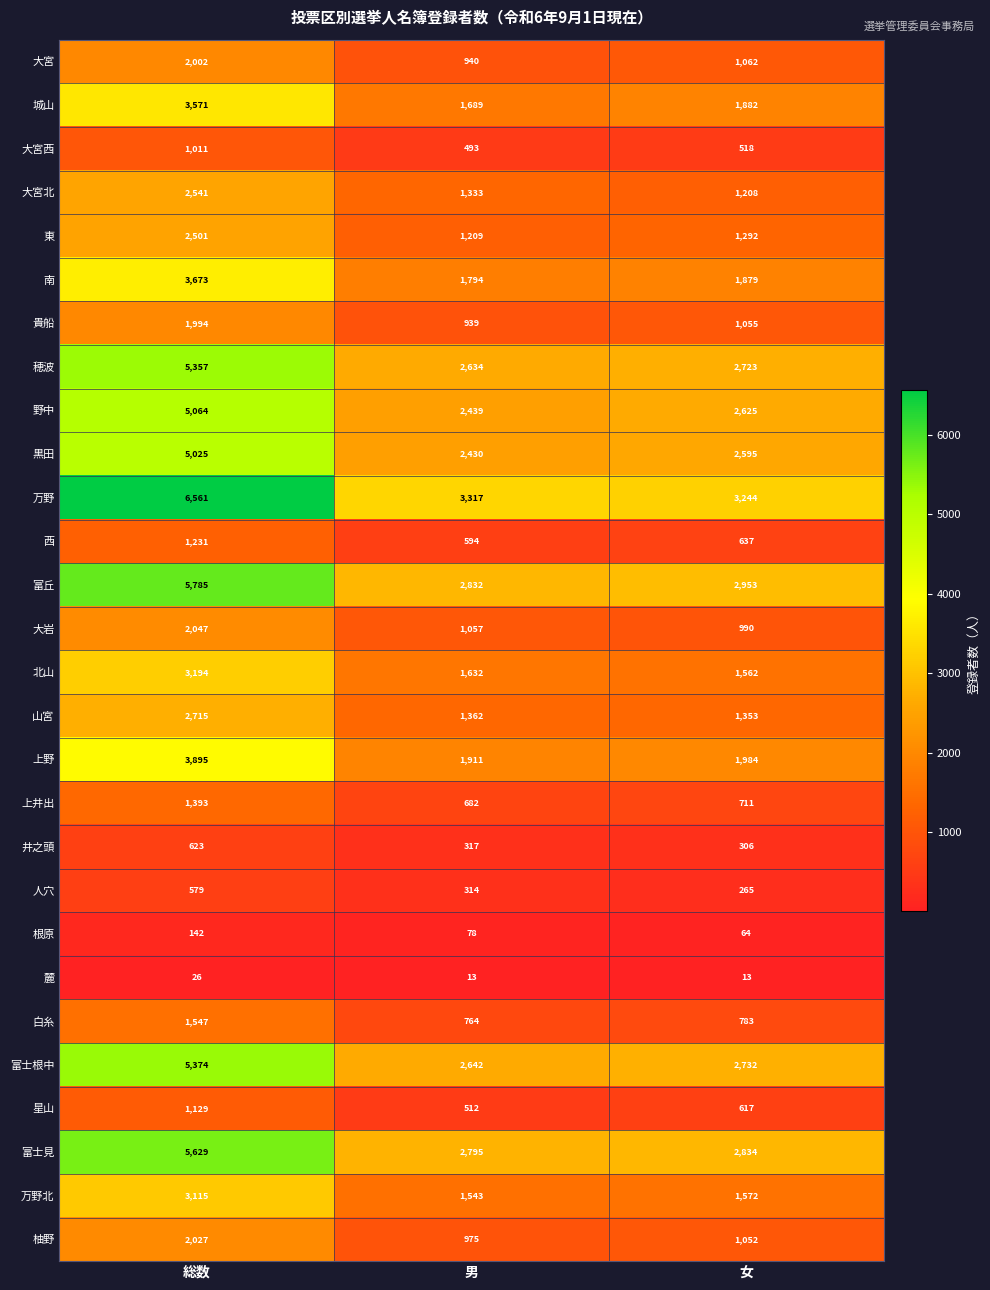

Between 総数 and 男, which series saw the biggest shift?

万野